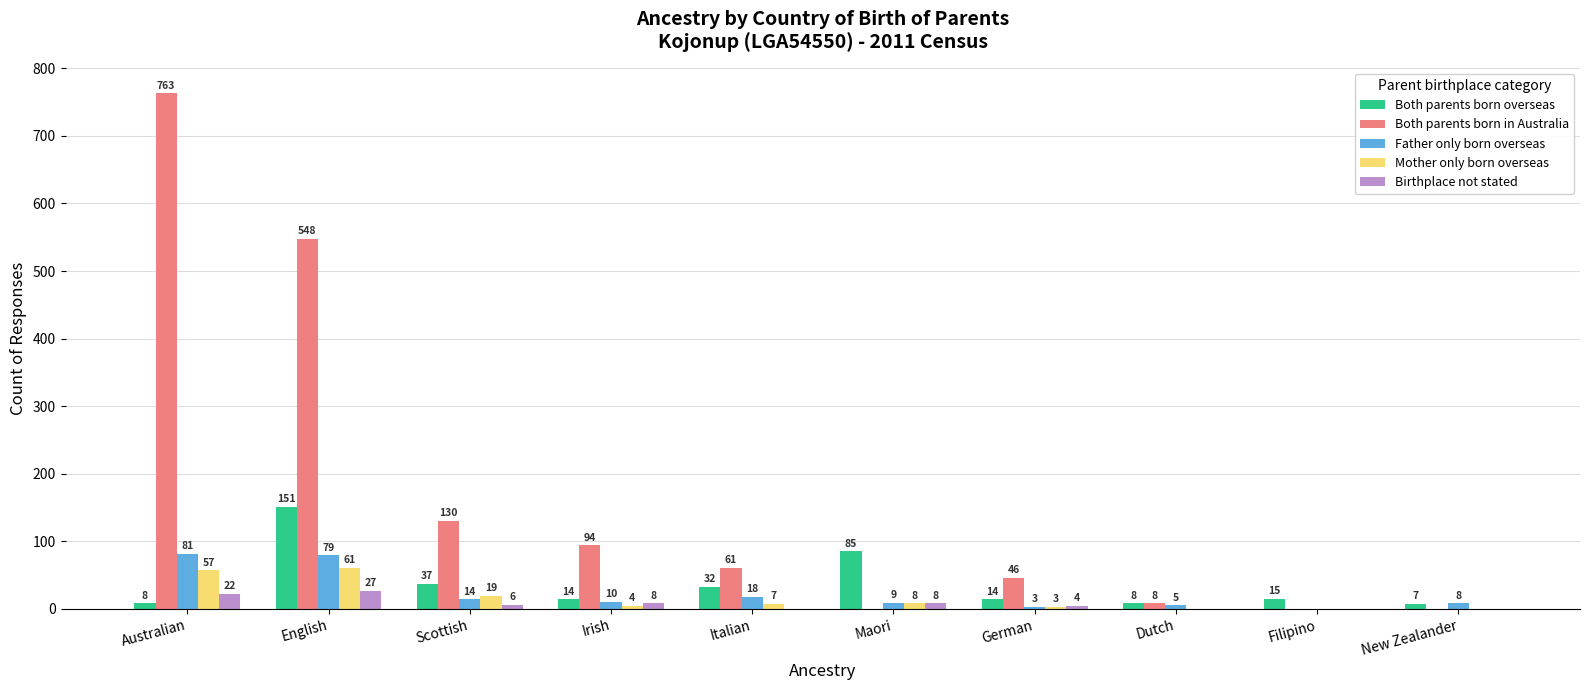

Does the chart contain stacked bars?

No